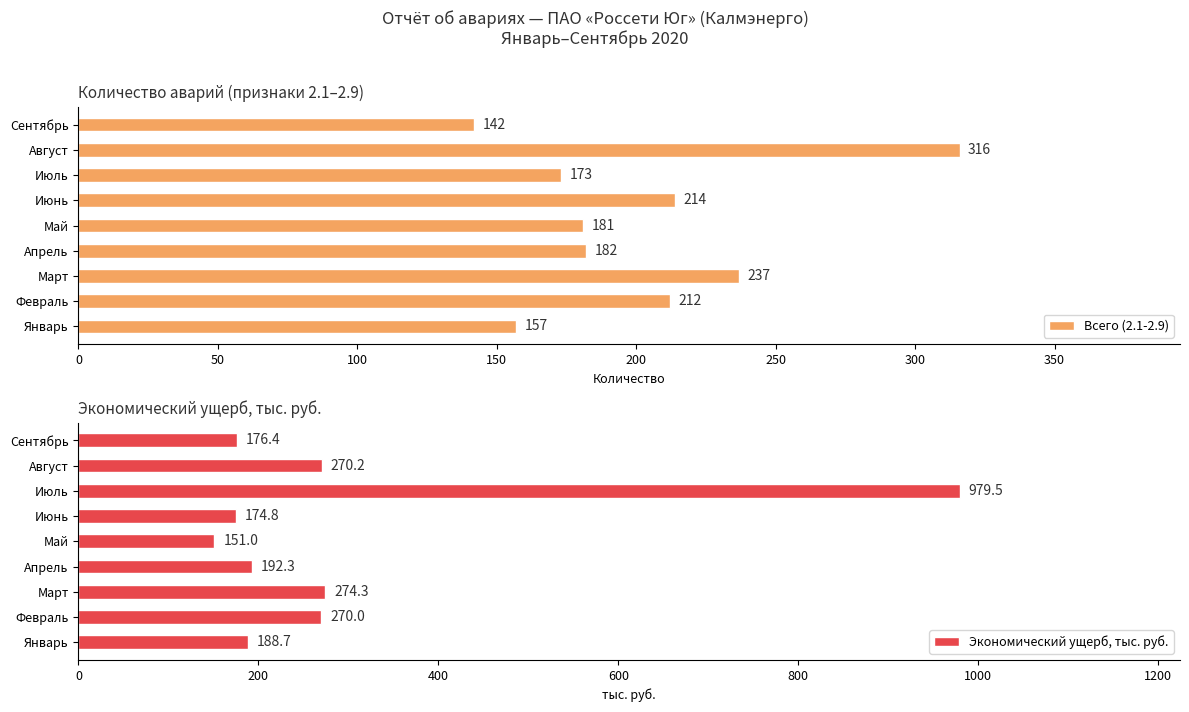

What are all the series names shown in the legend?

Всего (2.1-2.9), Экономический ущерб, тыс. руб.